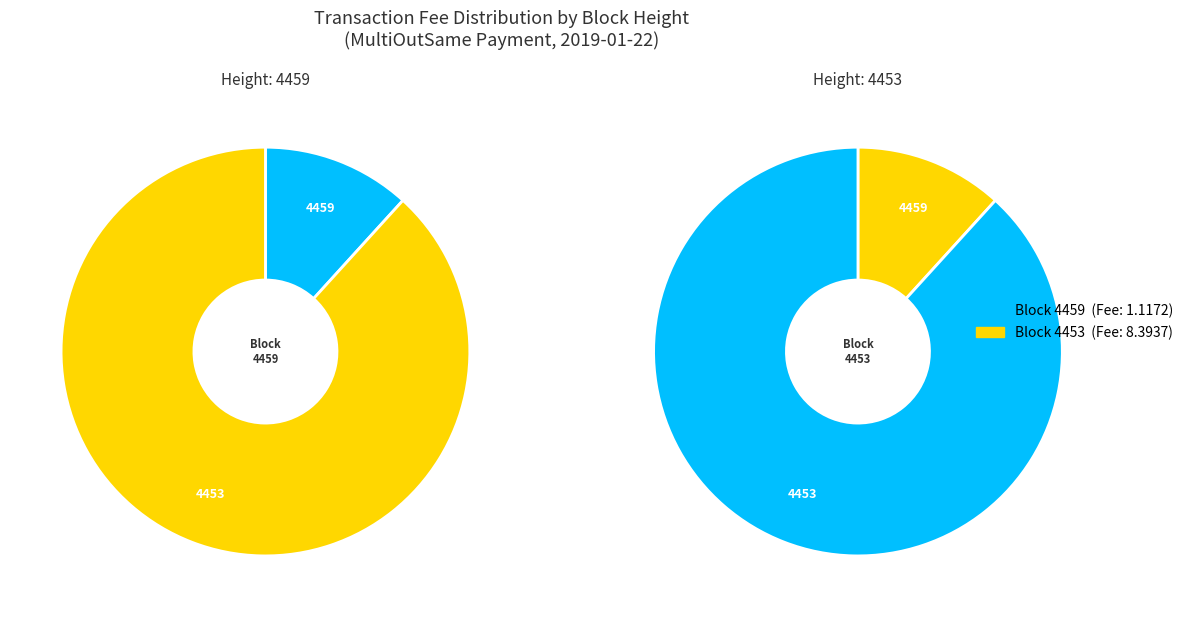

What is the change in value from 4459 to 4453?

+7.3